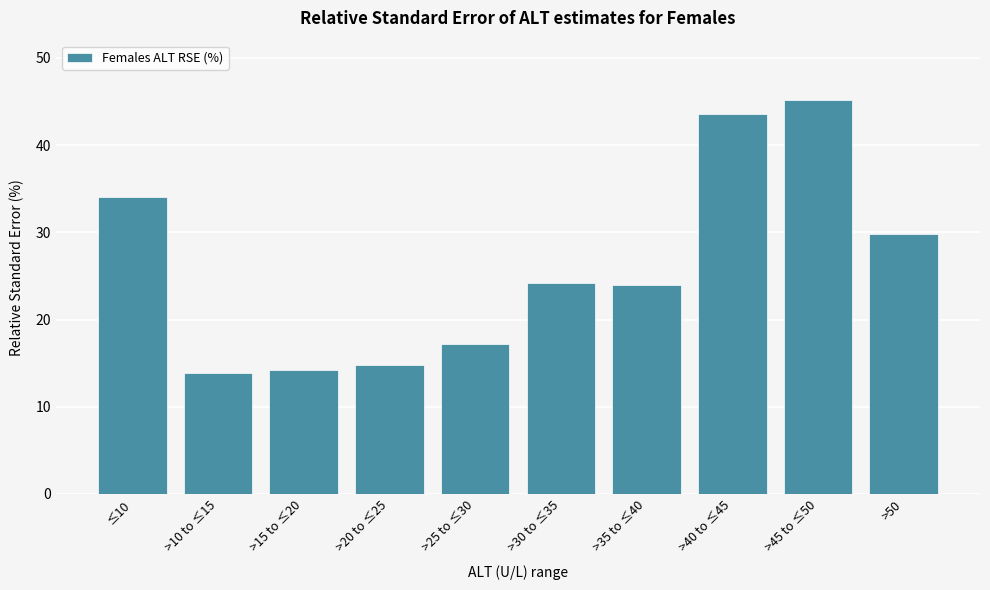

Between ≤10 and >40 to ≤45, which is larger?

>40 to ≤45